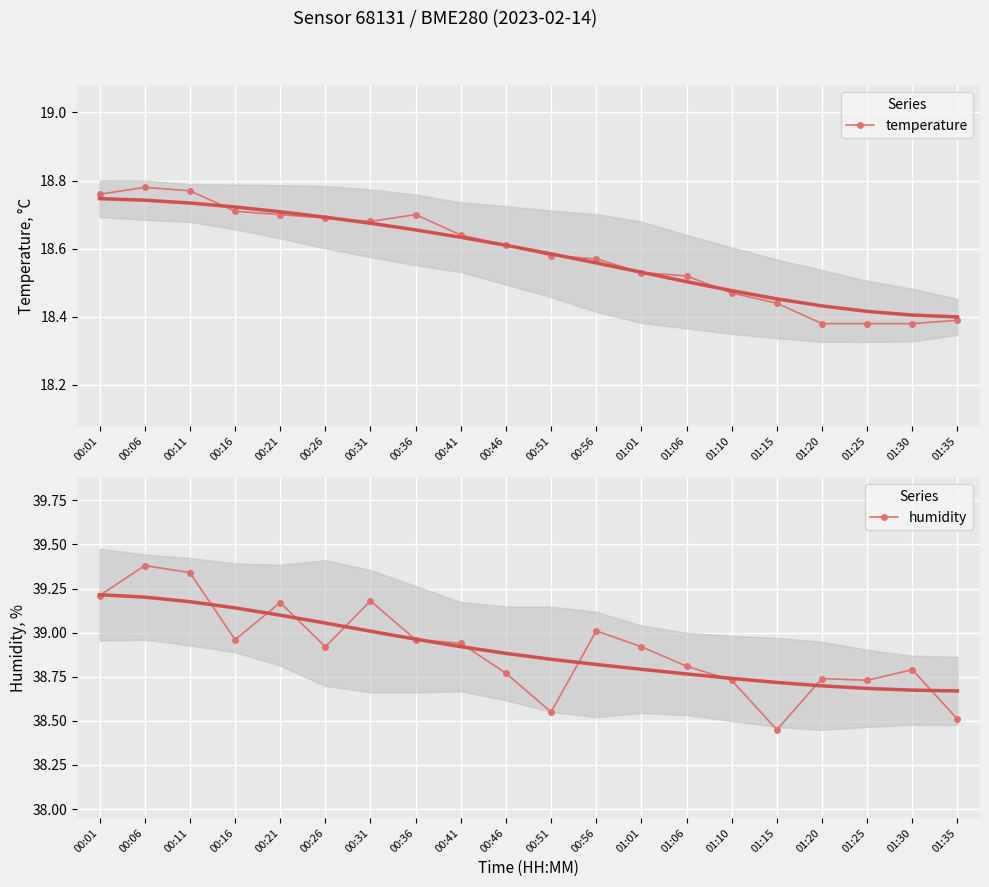

True or false: temperature has a value of 33.6 at 00:36.

False